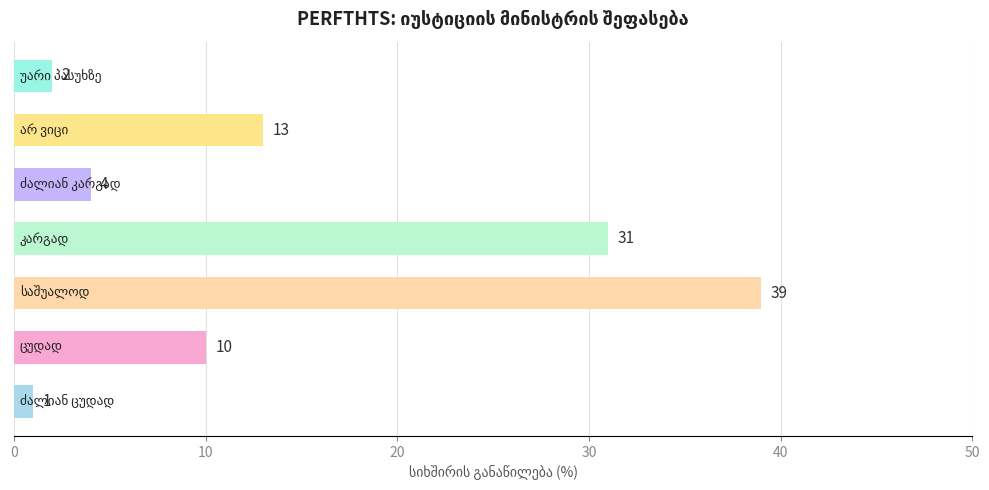

What is the maximum value shown in the chart?

39